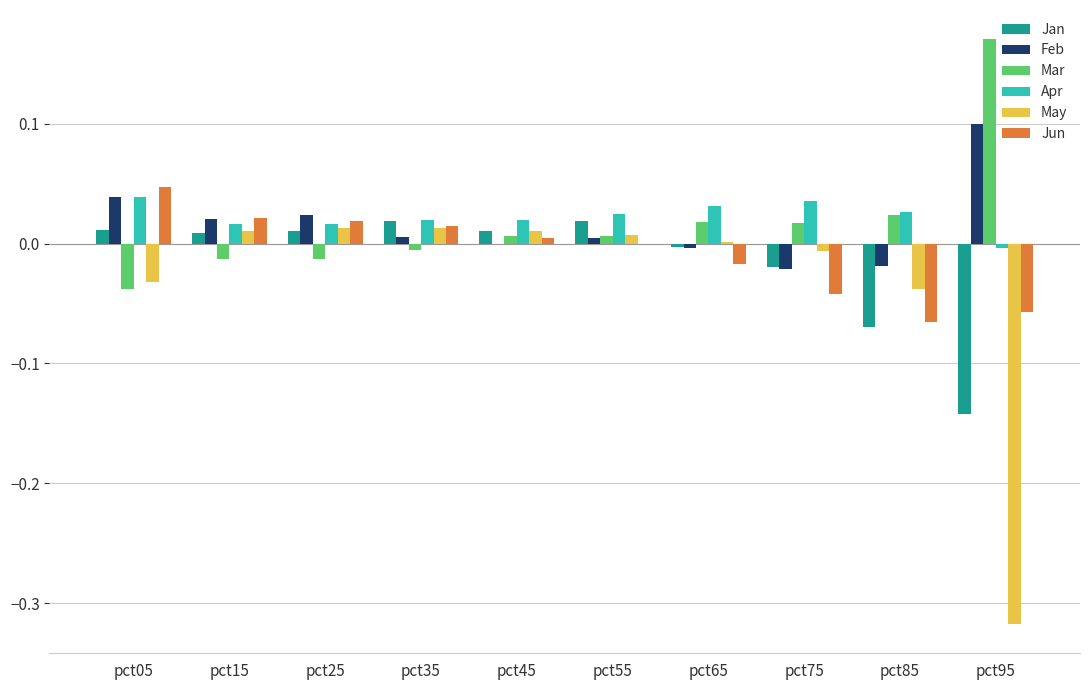

Which category has the highest value across all series?

pct95